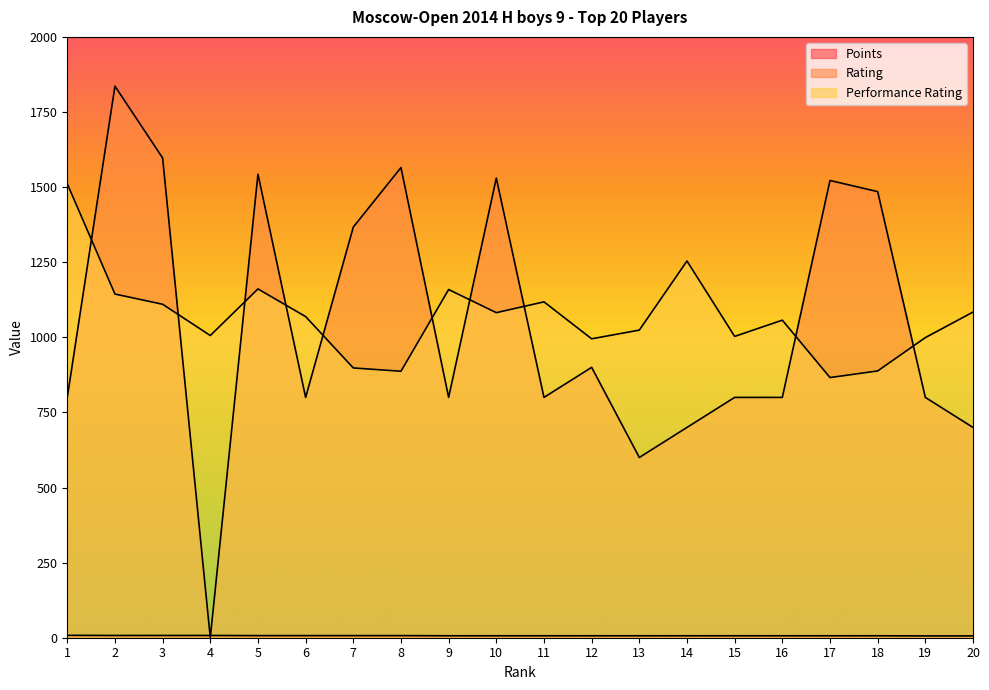

Reading right to left, extract all data points from this chart.

Points: 6.0	6.0	6.5	6.5	6.5	6.5	6.5	6.5	6.5	6.5	6.5	6.5	7.0	7.0	7.0	7.0	7.5	7.5	7.5	8.0
Rating: 700.0	800.0	1485.0	1522.0	800.0	800.0	700.0	600.0	900.0	800.0	1530.0	800.0	1565.0	1367.0	800.0	1543.0	0.0	1597.0	1836.0	800.0
Performance Rating: 1084.0	999.0	888.0	866.0	1057.0	1003.0	1254.0	1024.0	995.0	1118.0	1082.0	1159.0	887.0	898.0	1069.0	1161.0	1006.0	1110.0	1144.0	1511.0